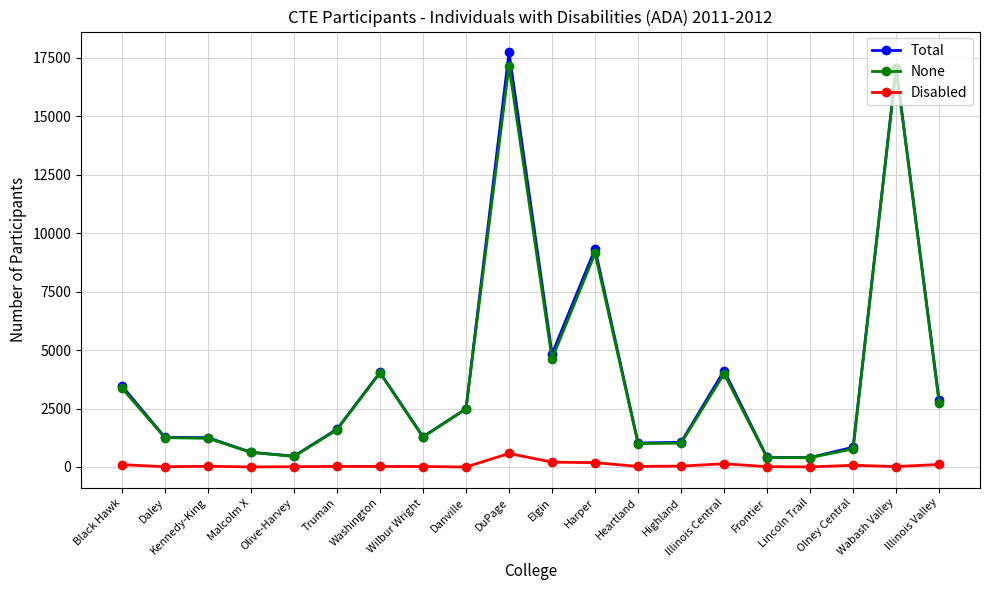

True or false: None has more than 2 interior local peaks.

True